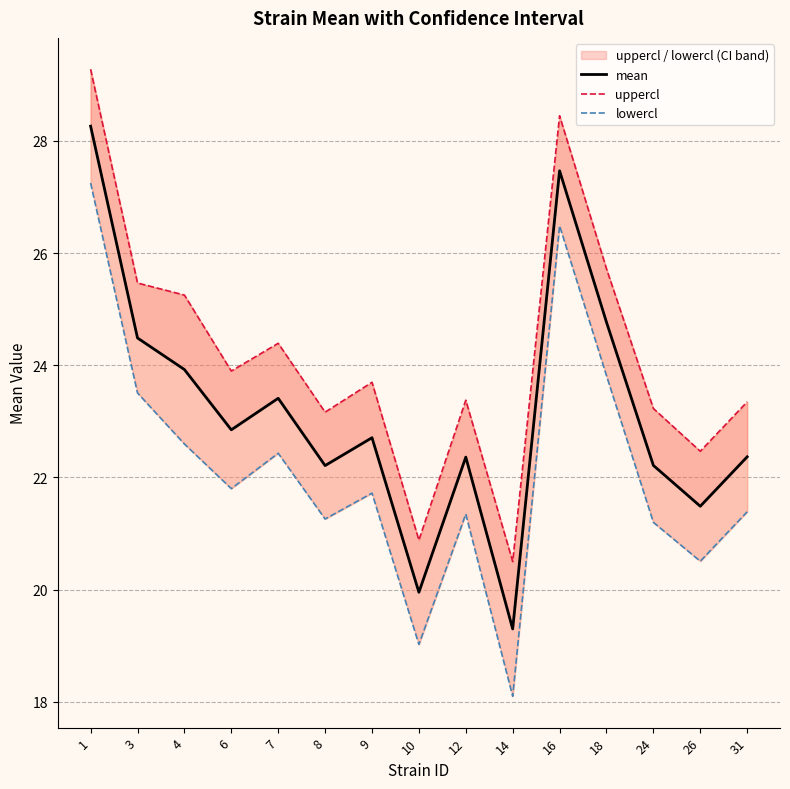

Where is the first local maximum for uppercl?

7